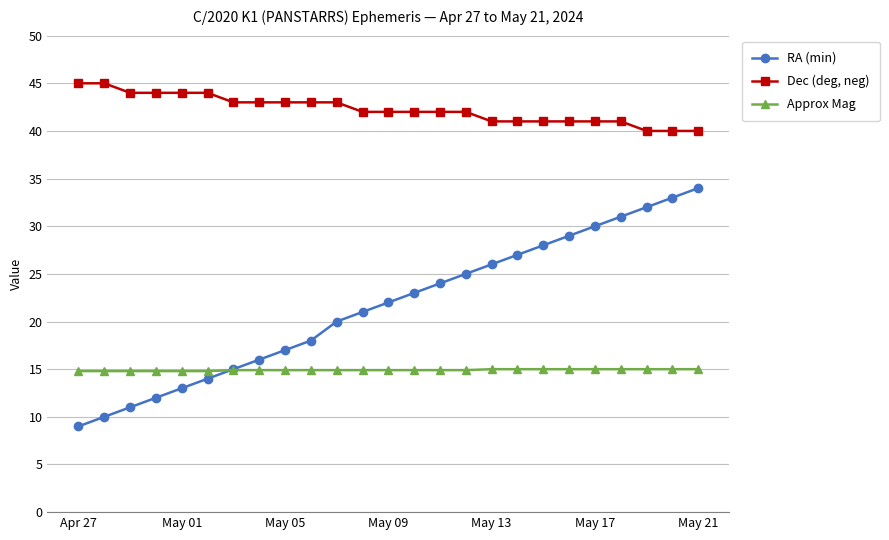

List the series in order of their overall mean, lowest first.

Approx Mag, RA (min), Dec (deg, neg)